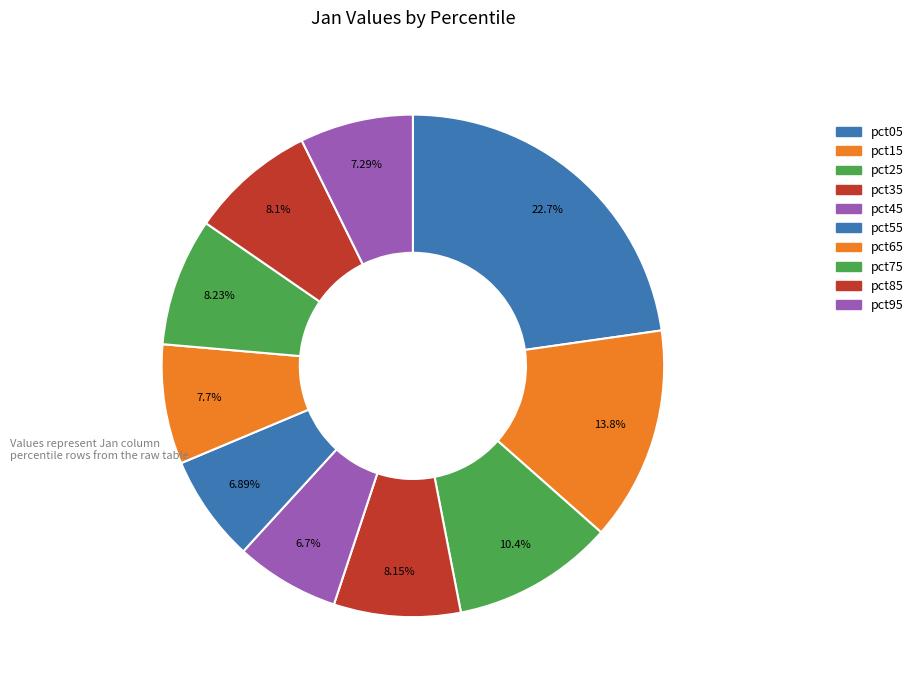

Does pct55 represent more than half of the total?

No